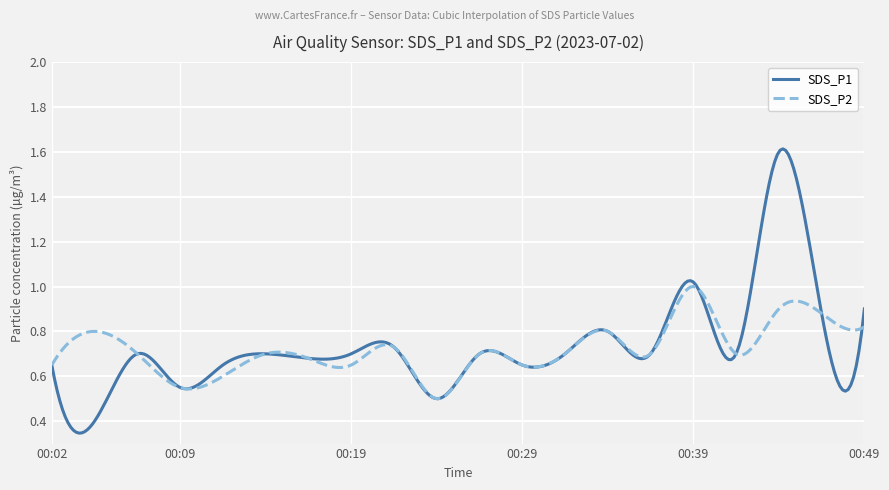

Is this an area chart (filled region under the line)?

No